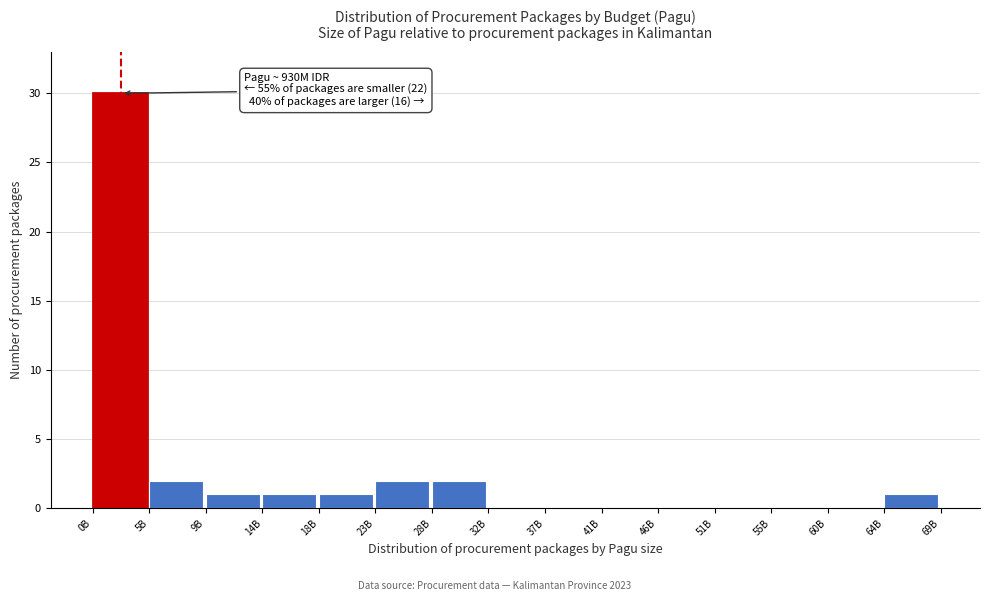

Reading left to right, transcribe all the data shown in this chart.

0B=30	5B=2	9B=1	14B=1	18B=1	23B=2	28B=2	32B=0	37B=0	41B=0	46B=0	51B=0	55B=0	60B=0	64B=1